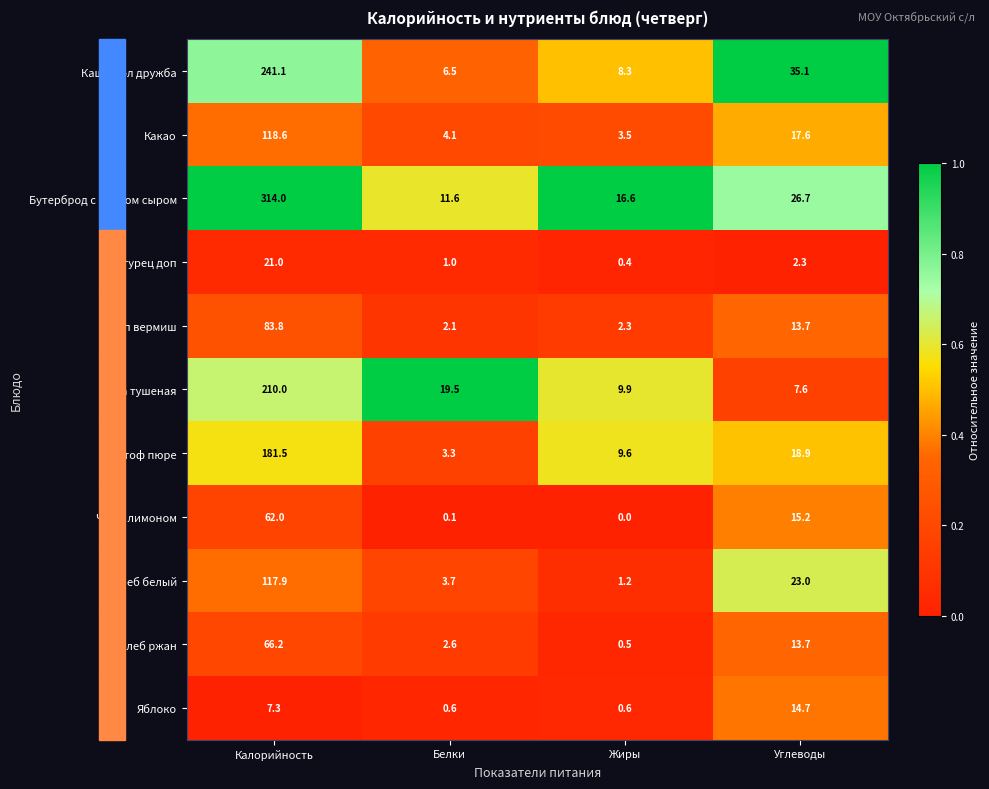

The value of Бутерброд с маслом сыром at Углеводы is 7.4. True or false?

False